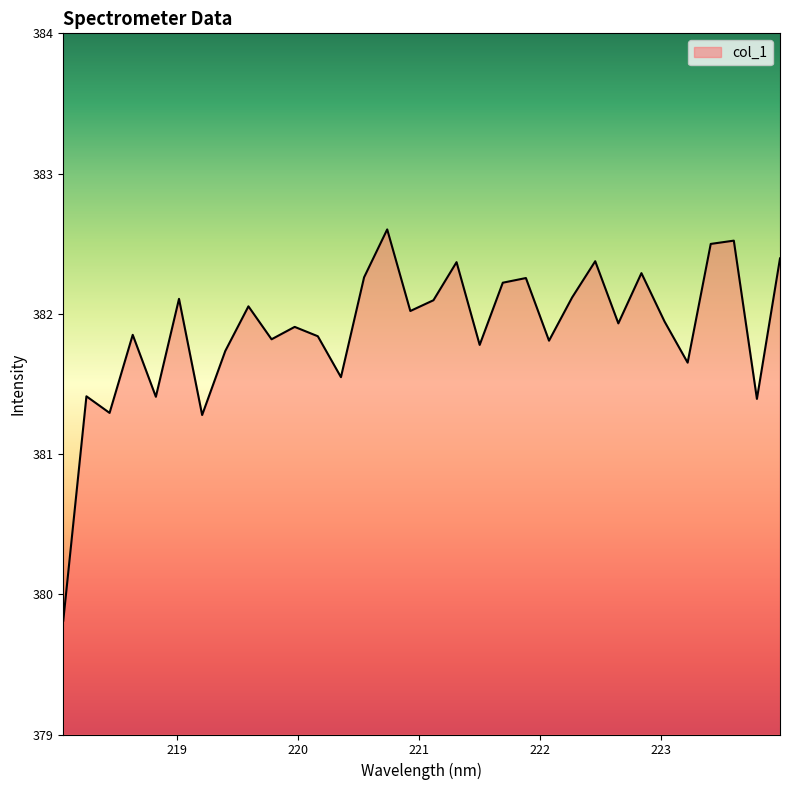

What is the greatest value displayed?

382.6